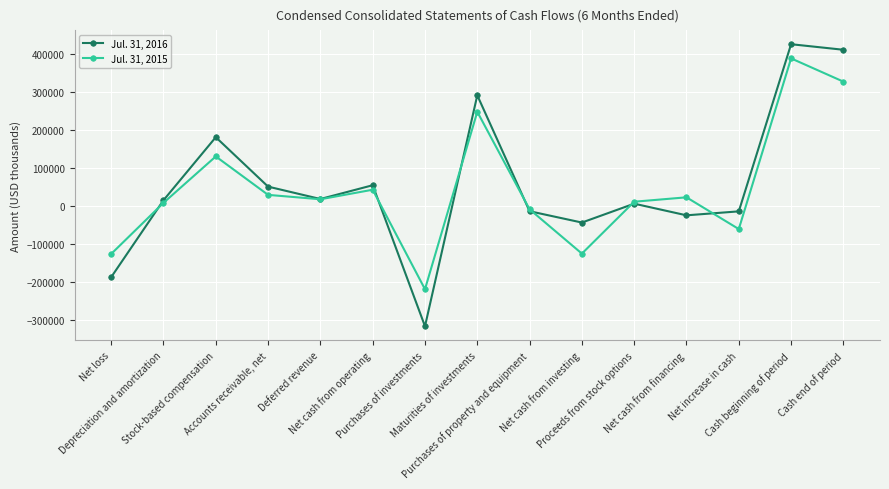

At which category is the sum across all series the highest?

Cash beginning of period